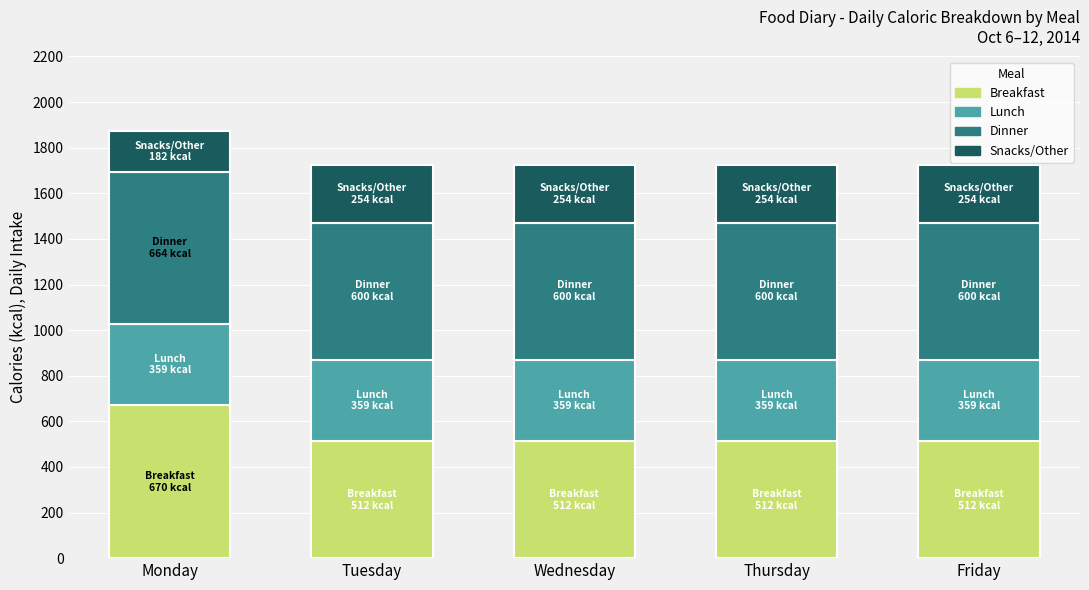

The Breakfast series shows 854 at Tuesday. True or false?

False